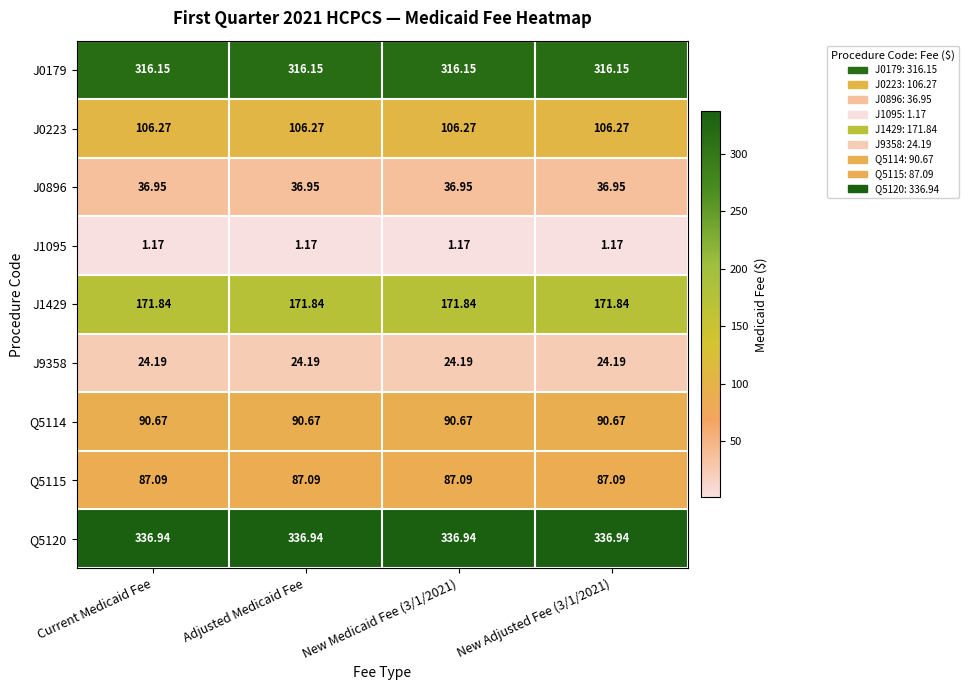

Is the value of Q5115 at New Adjusted Fee (3/1/2021) greater than the value of J1095 at New Medicaid Fee (3/1/2021)?

Yes